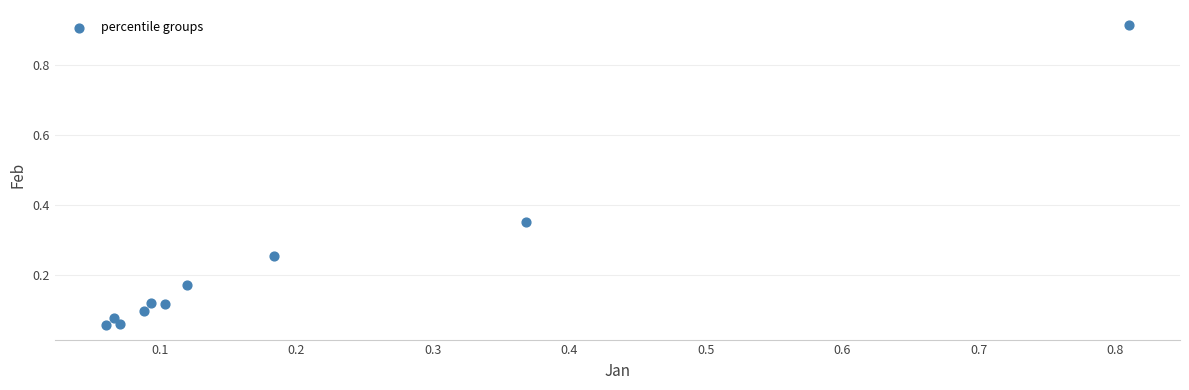

What is the range of X values (max minus min)?

0.7